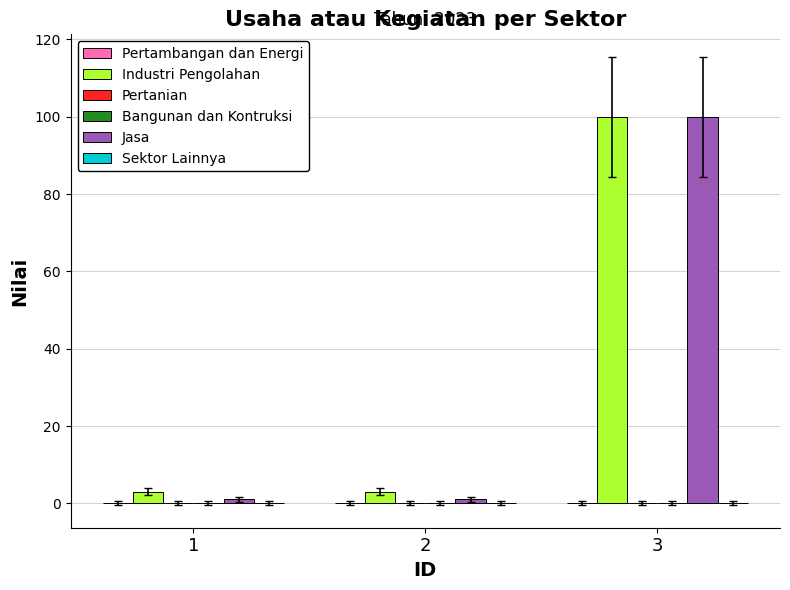

Reading right to left, extract all data points from this chart.

Pertambangan dan Energi: 0	0	0
Industri Pengolahan: 100	3	3
Pertanian: 0	0	0
Bangunan dan Kontruksi: 0	0	0
Jasa: 100	1	1
Sektor Lainnya: 0	0	0